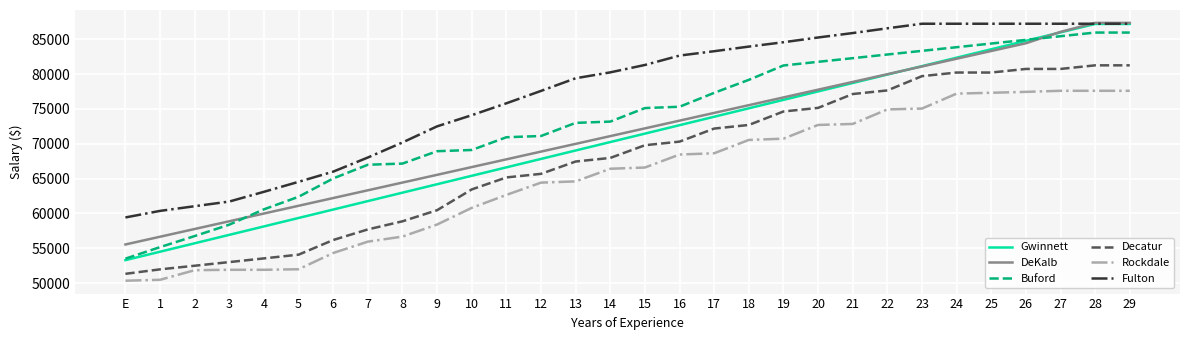

True or false: Fulton and Buford cross at least once.

False